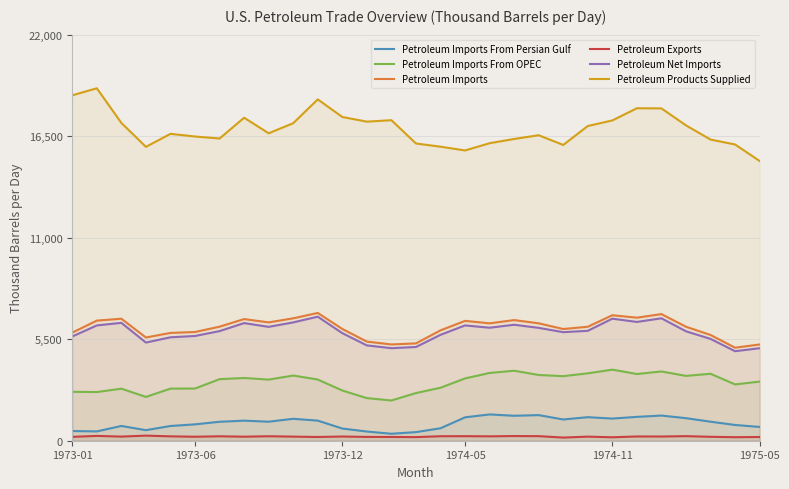

Which series has the largest total across all categories?

Petroleum Products Supplied